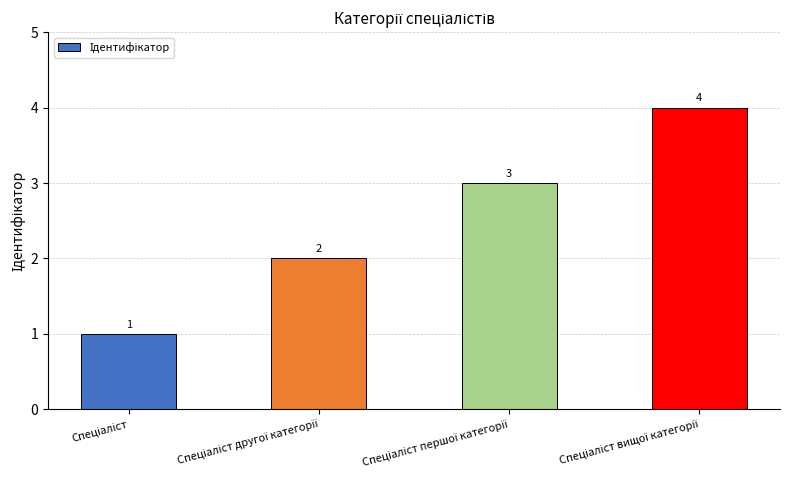

What is the smallest value displayed?

1